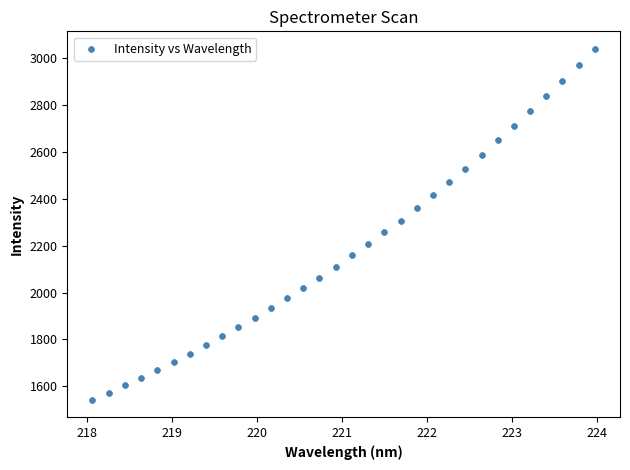

What is the range of X values (max minus min)?

5.9